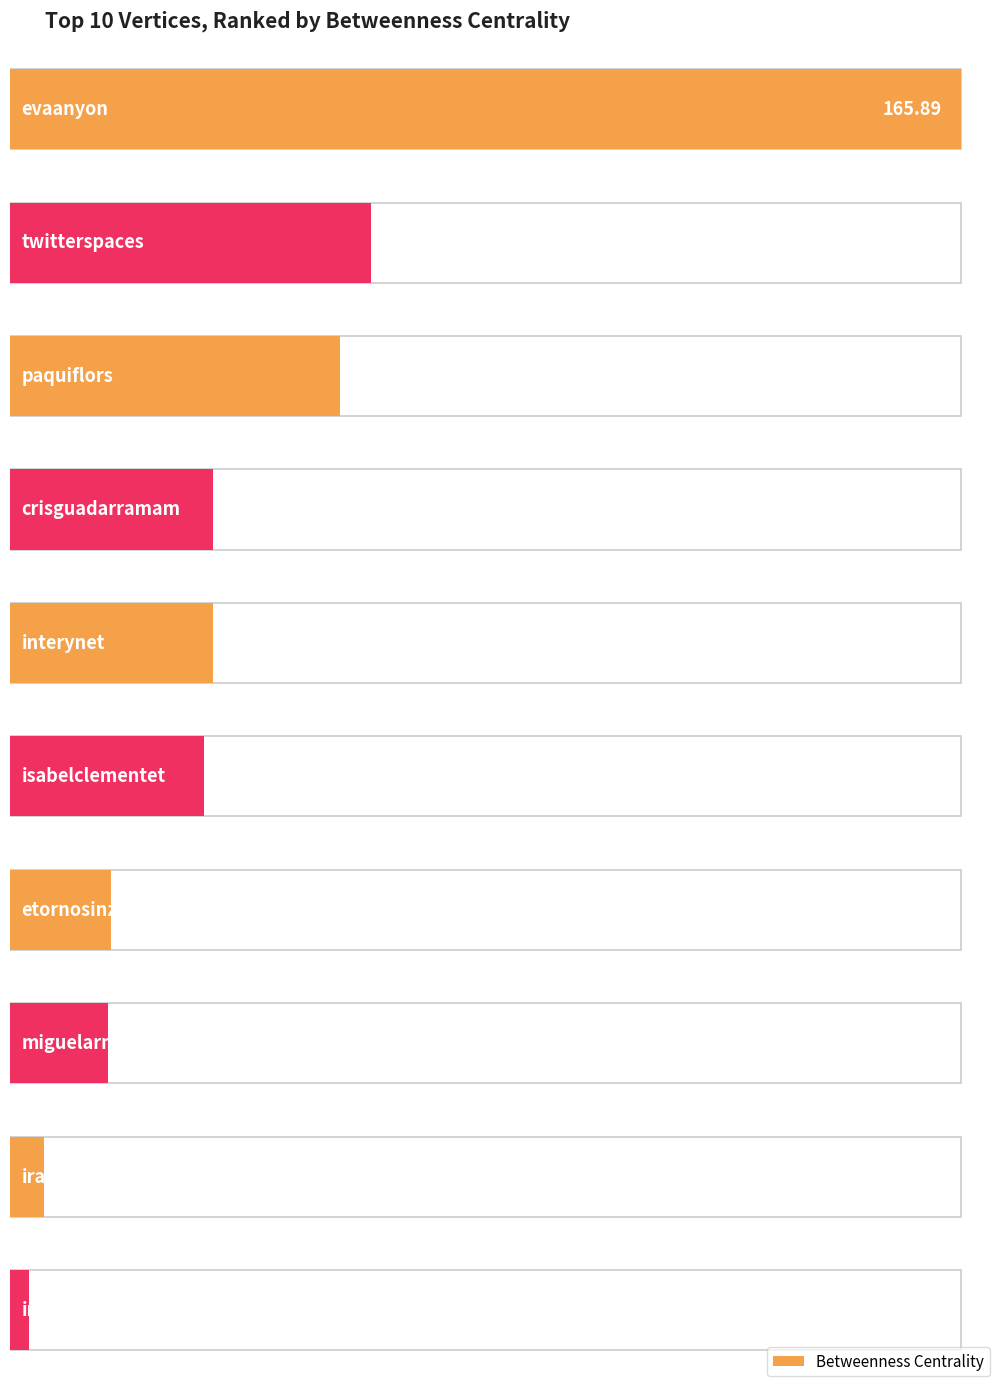

What is the label of the 8th bar from the left?

miguelarmillas